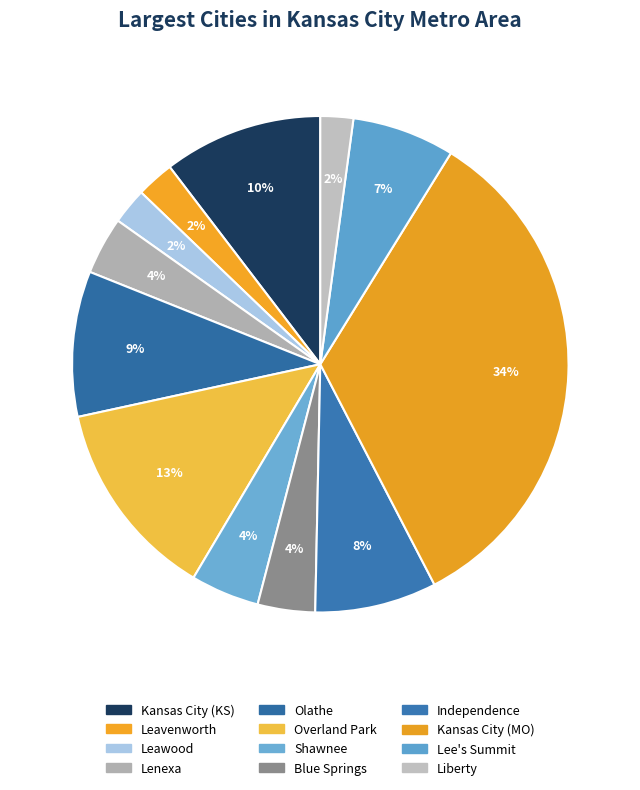

Count the number of slices in the pie.

12